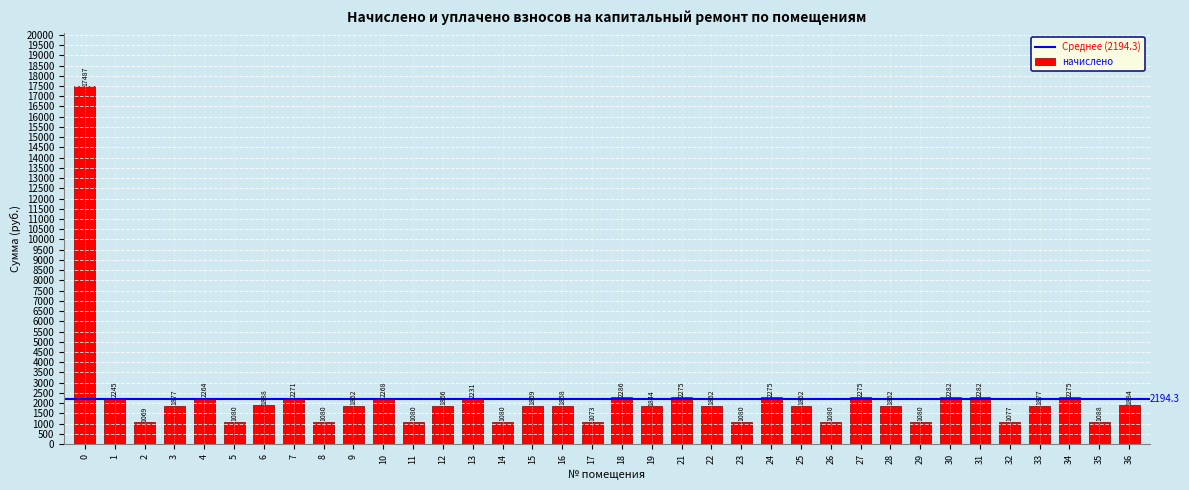

Count the number of values greater than 1869.

18